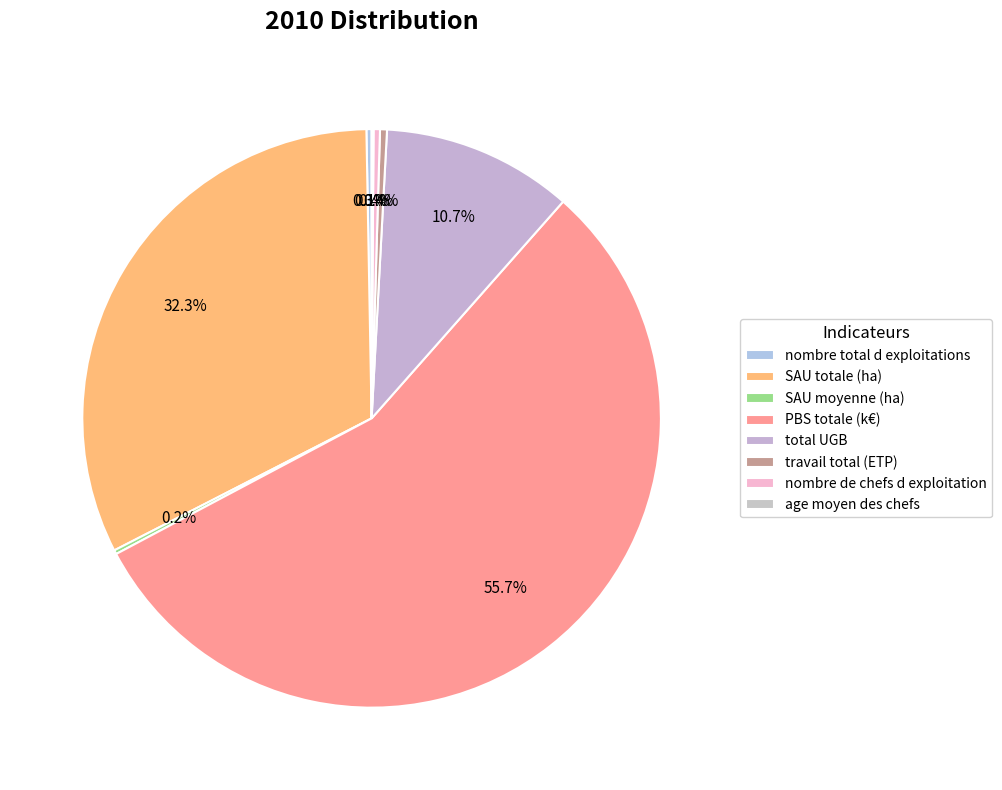

How many segments does this pie chart have?

8